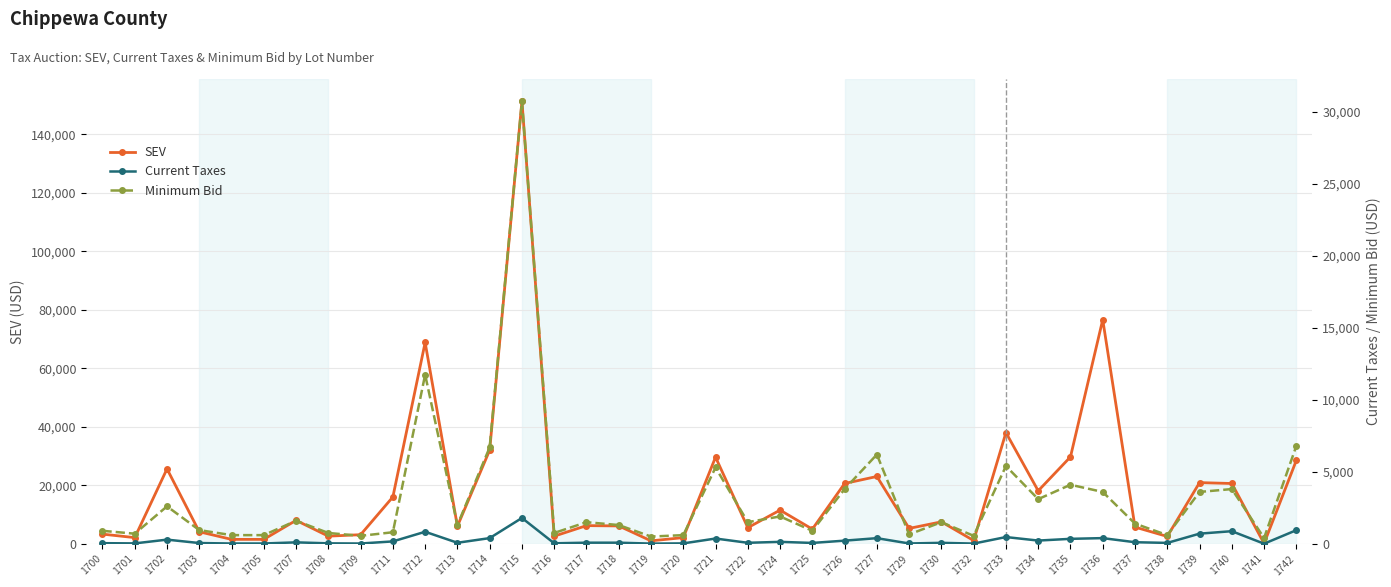

What is the spread (max minus min) of values at 1709?

3082.4